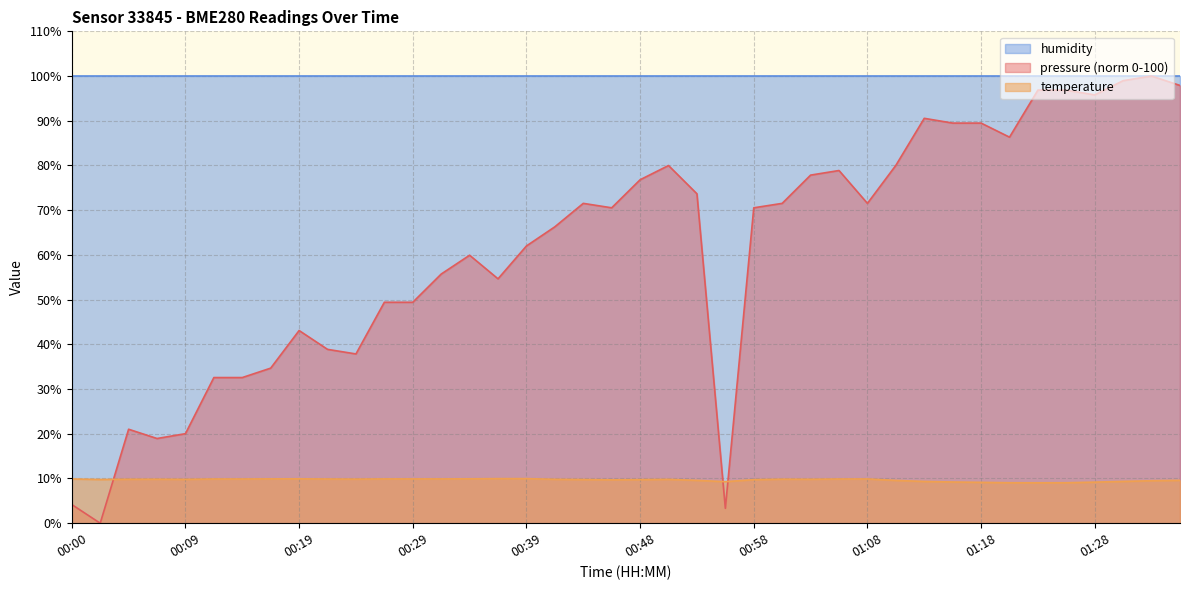

Which series has the largest total across all categories?

humidity